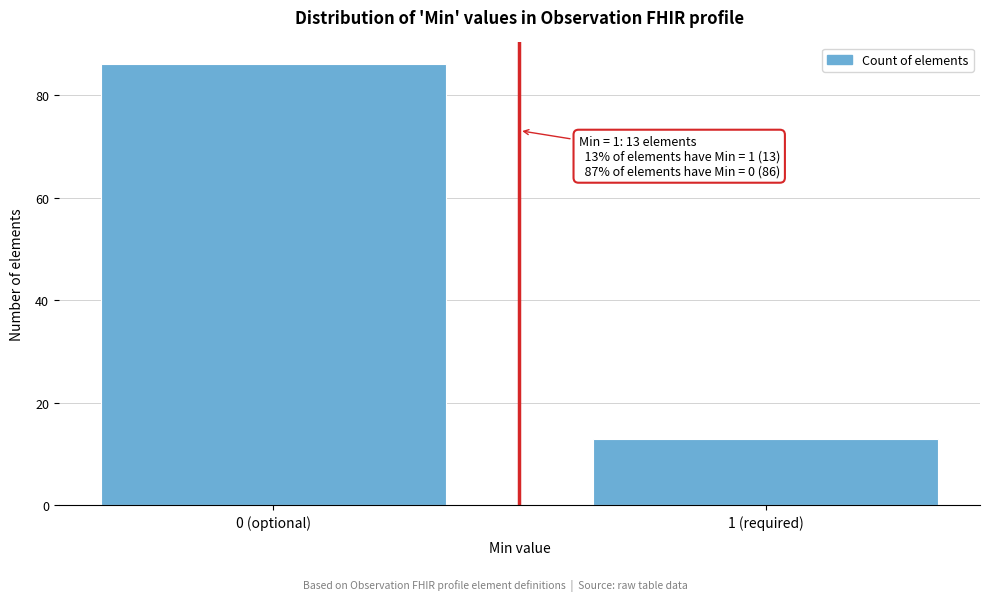

Reading left to right, what are all the values shown in this chart?

86	13